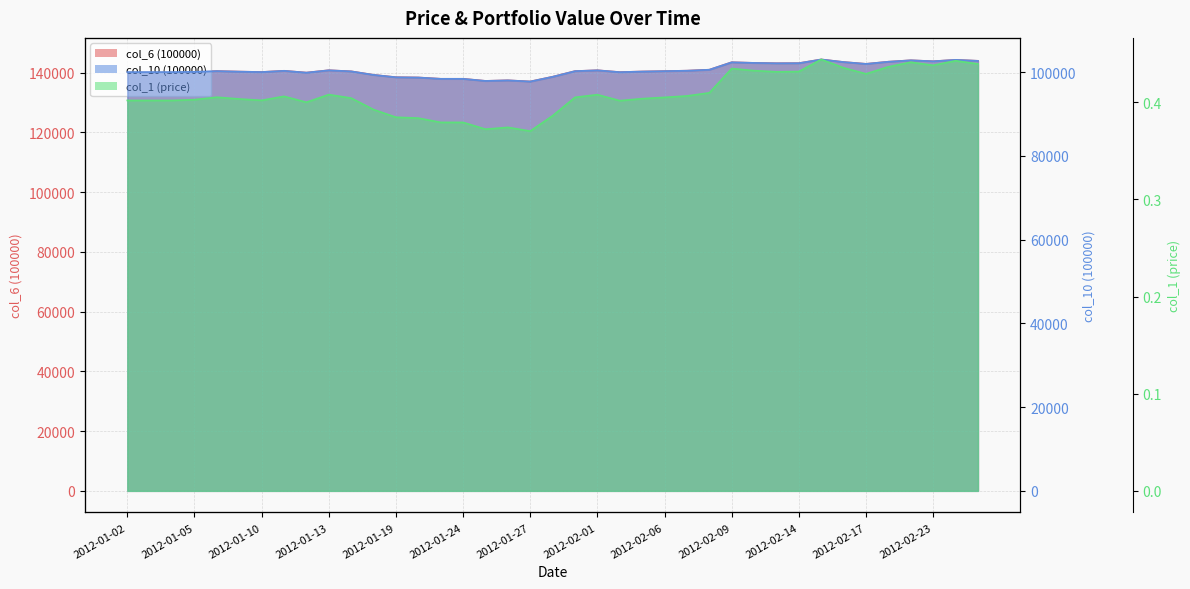

Which category has the lowest value across all series?

2012-01-27